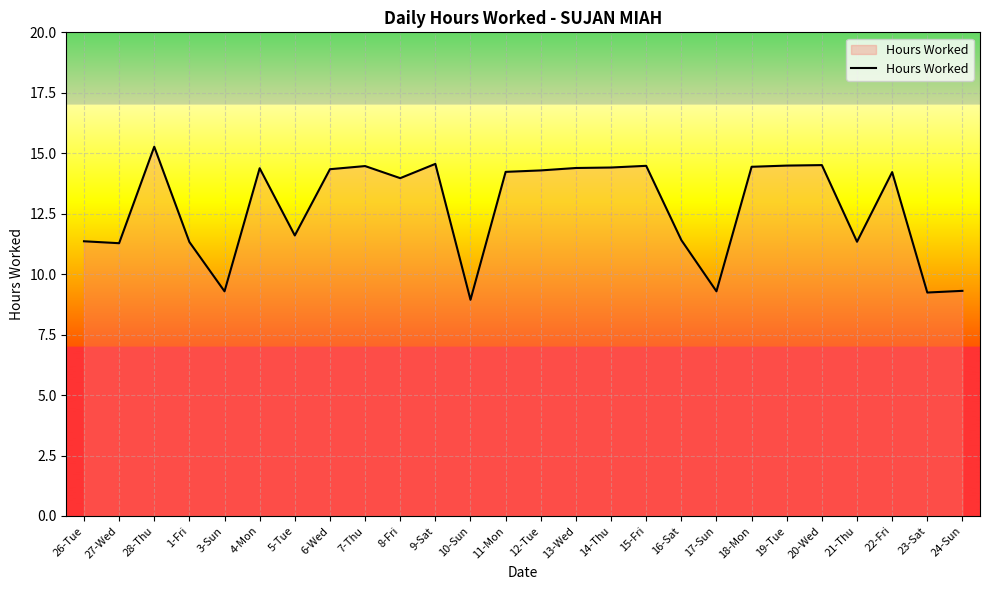

The value at 27-Wed is 17.4. True or false?

False